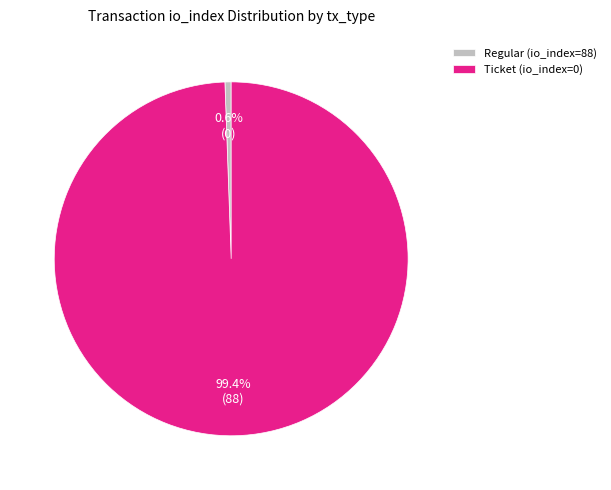

True or false: Regular (io_index=88) accounts for 91% of the total.

False